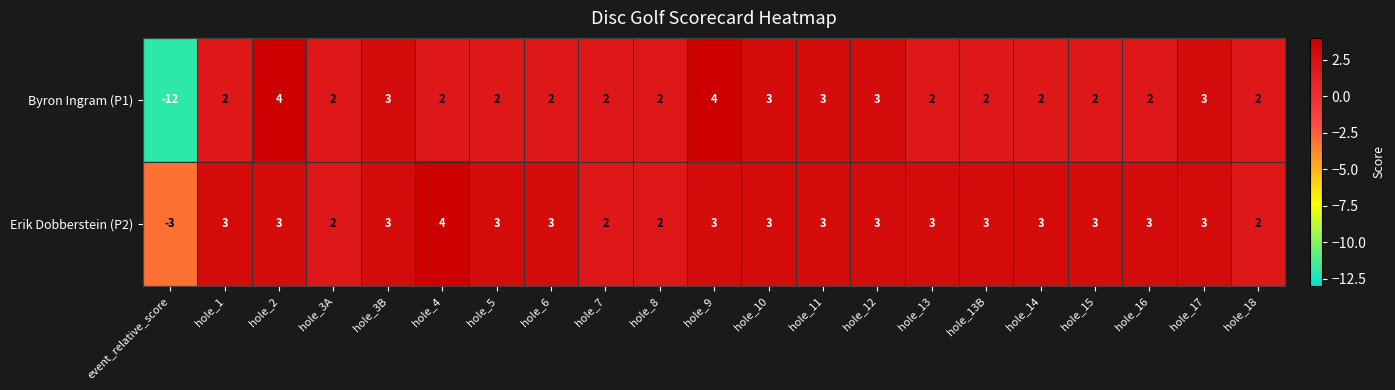

What is the total value across all series at hole_10?

6